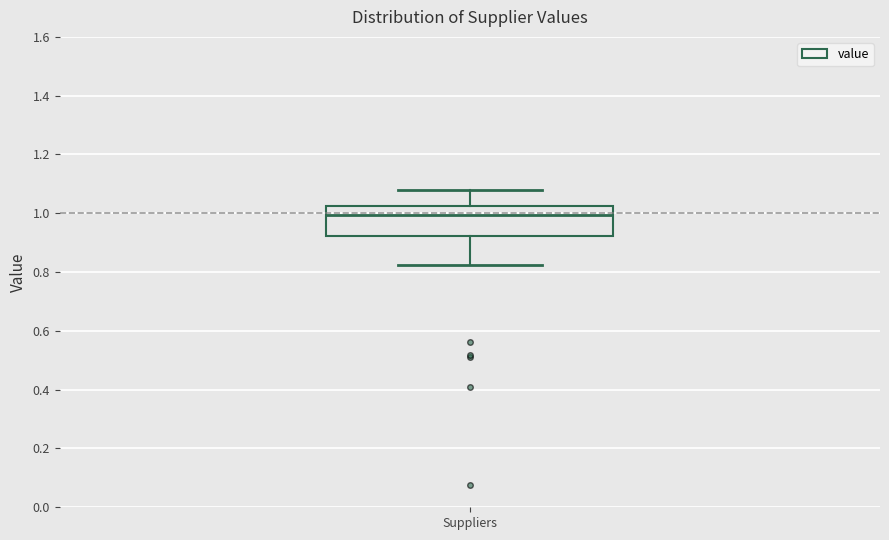

Where does the median line of the box for Suppliers sit on the y-axis? The values are not printed on the chart, so give them approximately, as read against the axis.

1.00